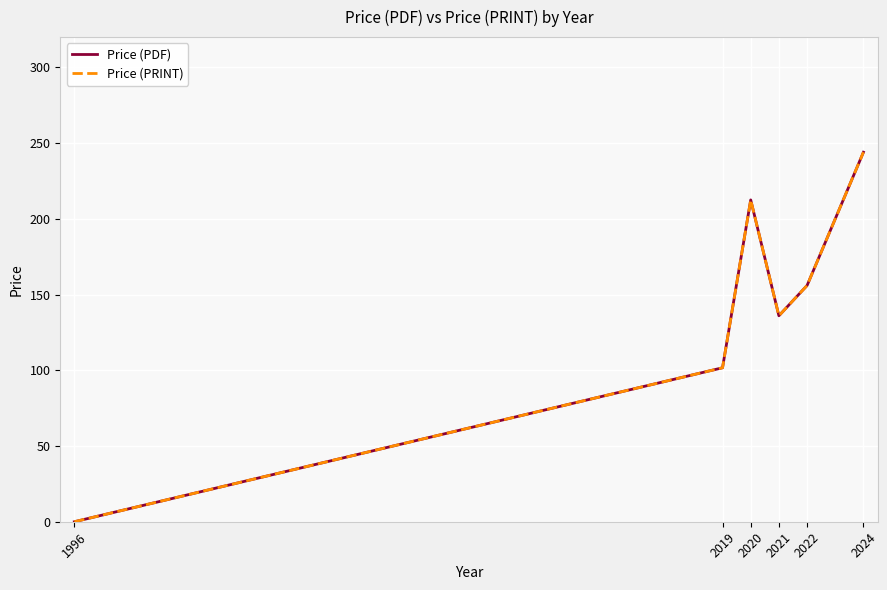

True or false: Price (PRINT) and Price (PDF) cross at least once.

False